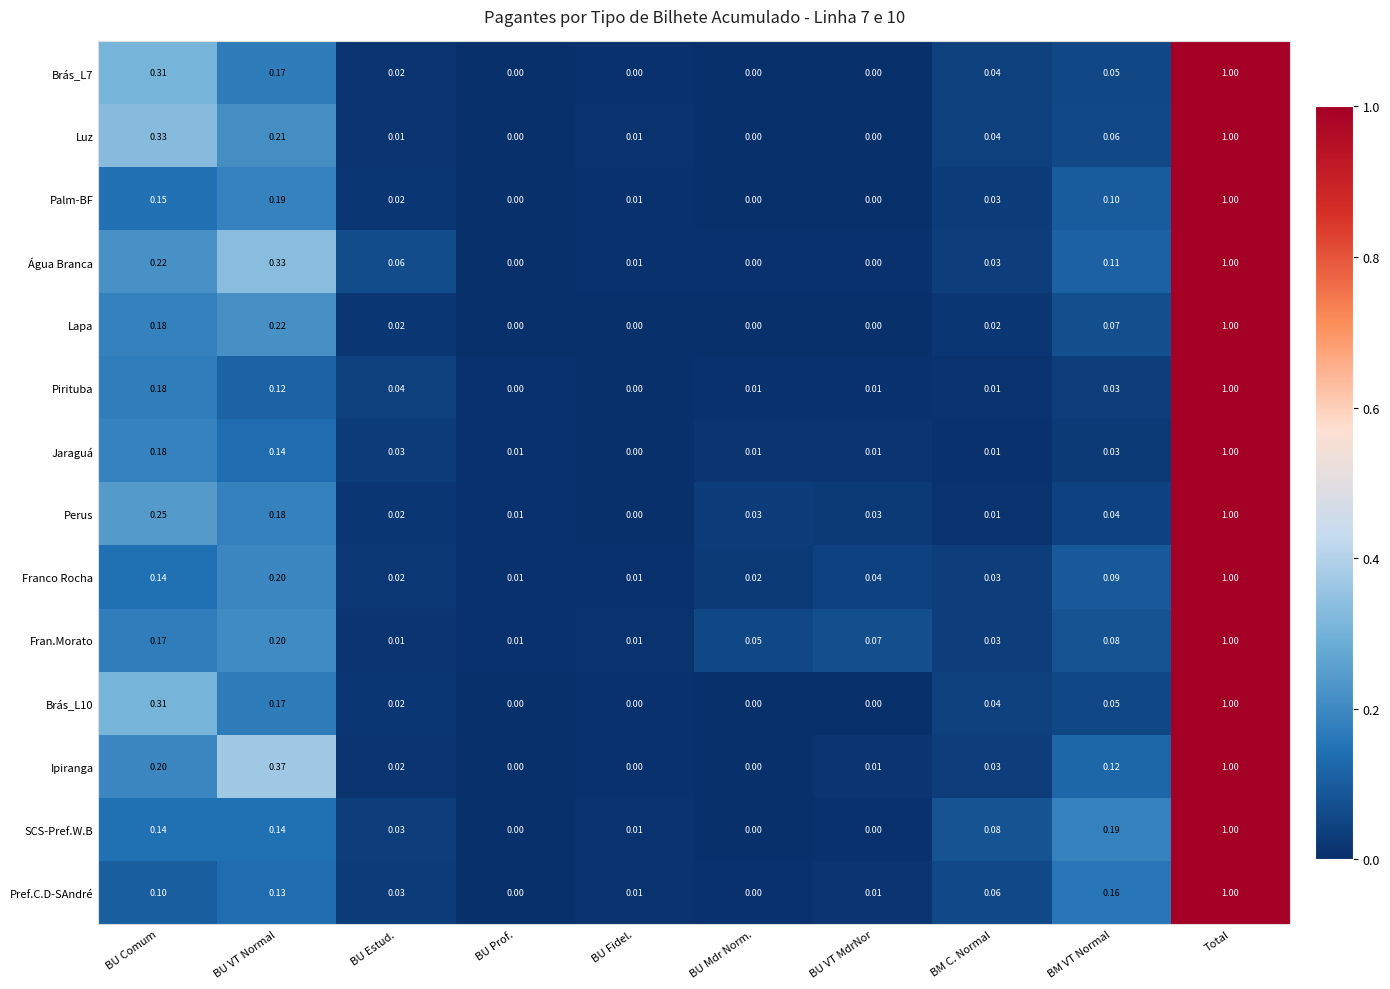

Which series has the largest total across all categories?

Água Branca